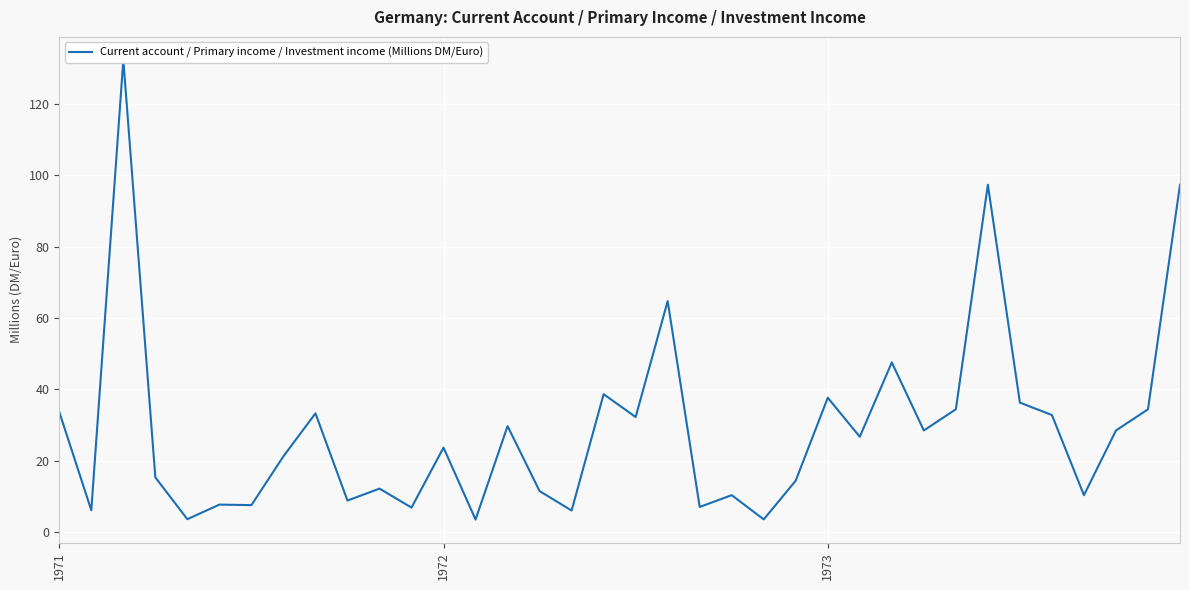

What is the ratio of the value at 12 to the value at 20?

3.4